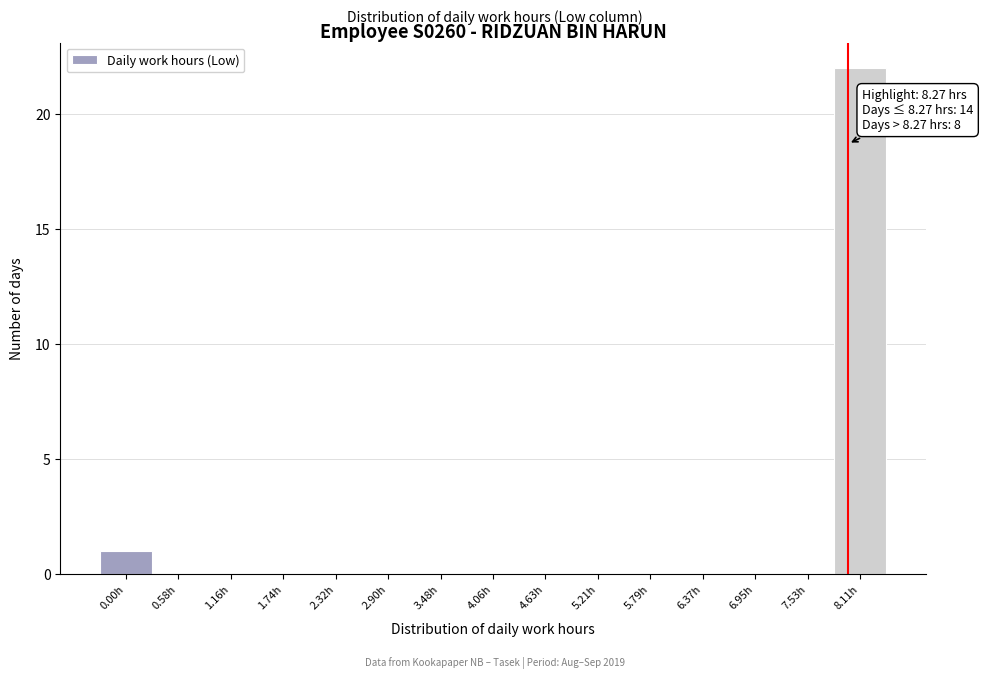

Reading left to right, extract all data points from this chart.

0.00h=1	0.58h=0	1.16h=0	1.74h=0	2.32h=0	2.90h=0	3.48h=0	4.06h=0	4.63h=0	5.21h=0	5.79h=0	6.37h=0	6.95h=0	7.53h=0	8.11h=22